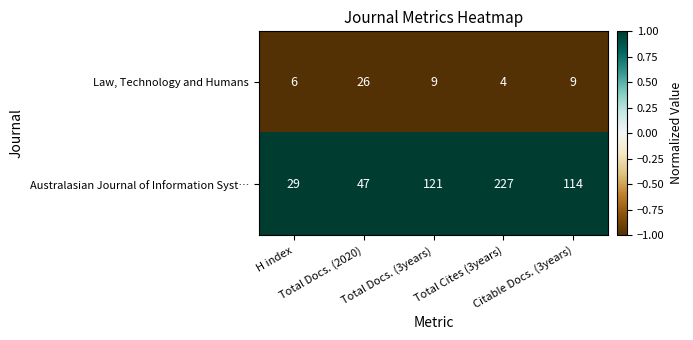

Which series has the widest spread of values?

Australasian Journal of Information Syst…